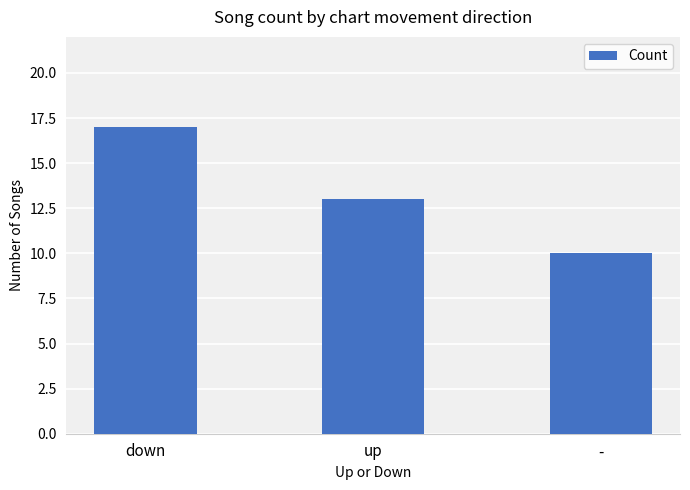

Is it true that the value at - is 4?

False